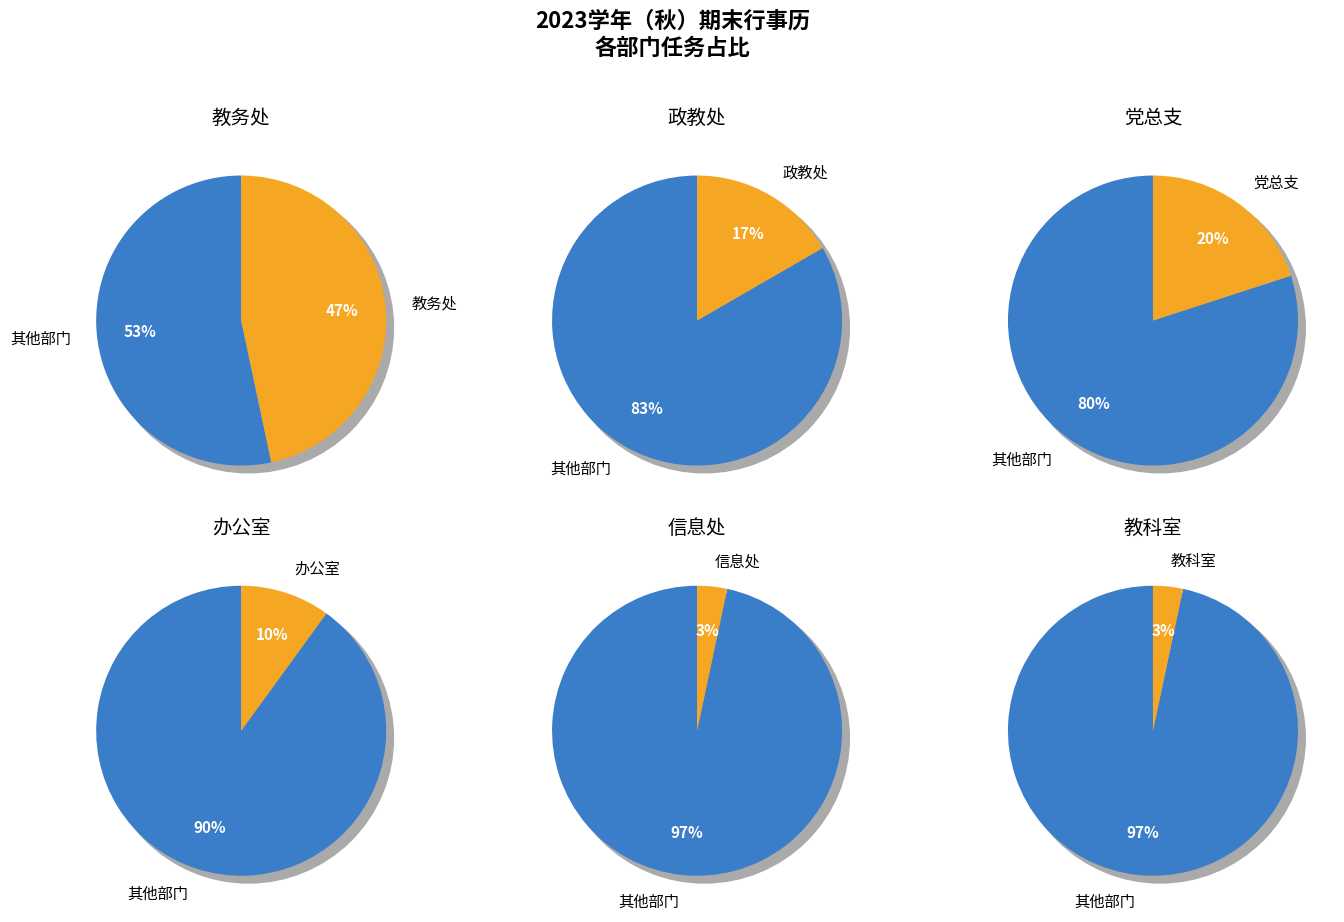

Count the number of slices in the pie.

6